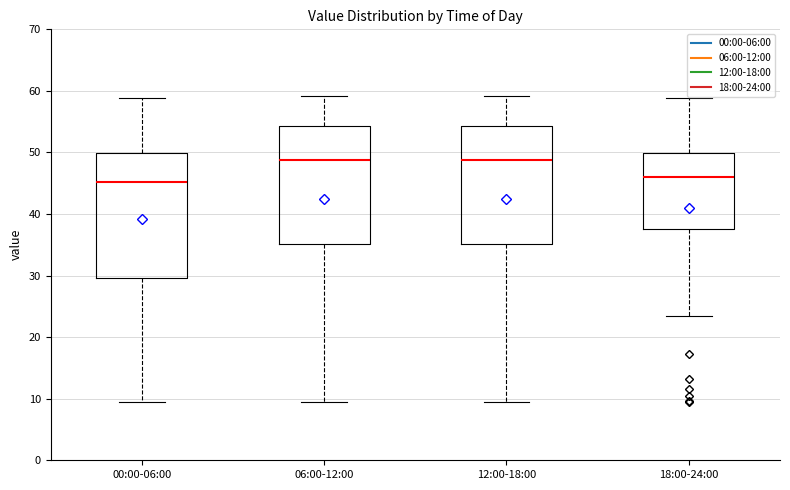

Reading left to right, transcribe this box plot: for each box, give where its median line is, the range the box spans, and where its two whiskers end, as read against the y-axis. The values are not printed on the chart, so give them approximately, as read against the axis.

00:00-06:00: median 45, box 30 to 50, whiskers 9 to 59
06:00-12:00: median 49, box 35 to 54, whiskers 9 to 59
12:00-18:00: median 49, box 35 to 54, whiskers 9 to 59
18:00-24:00: median 46, box 38 to 50, whiskers 23 to 59